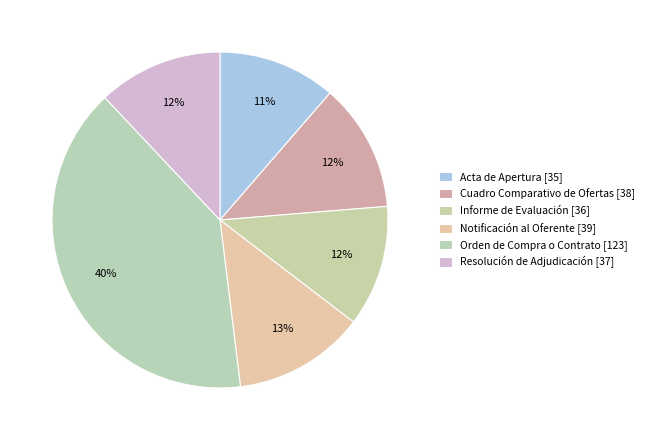

The Acta de Apertura [35] slice represents 11% of the pie. True or false?

True